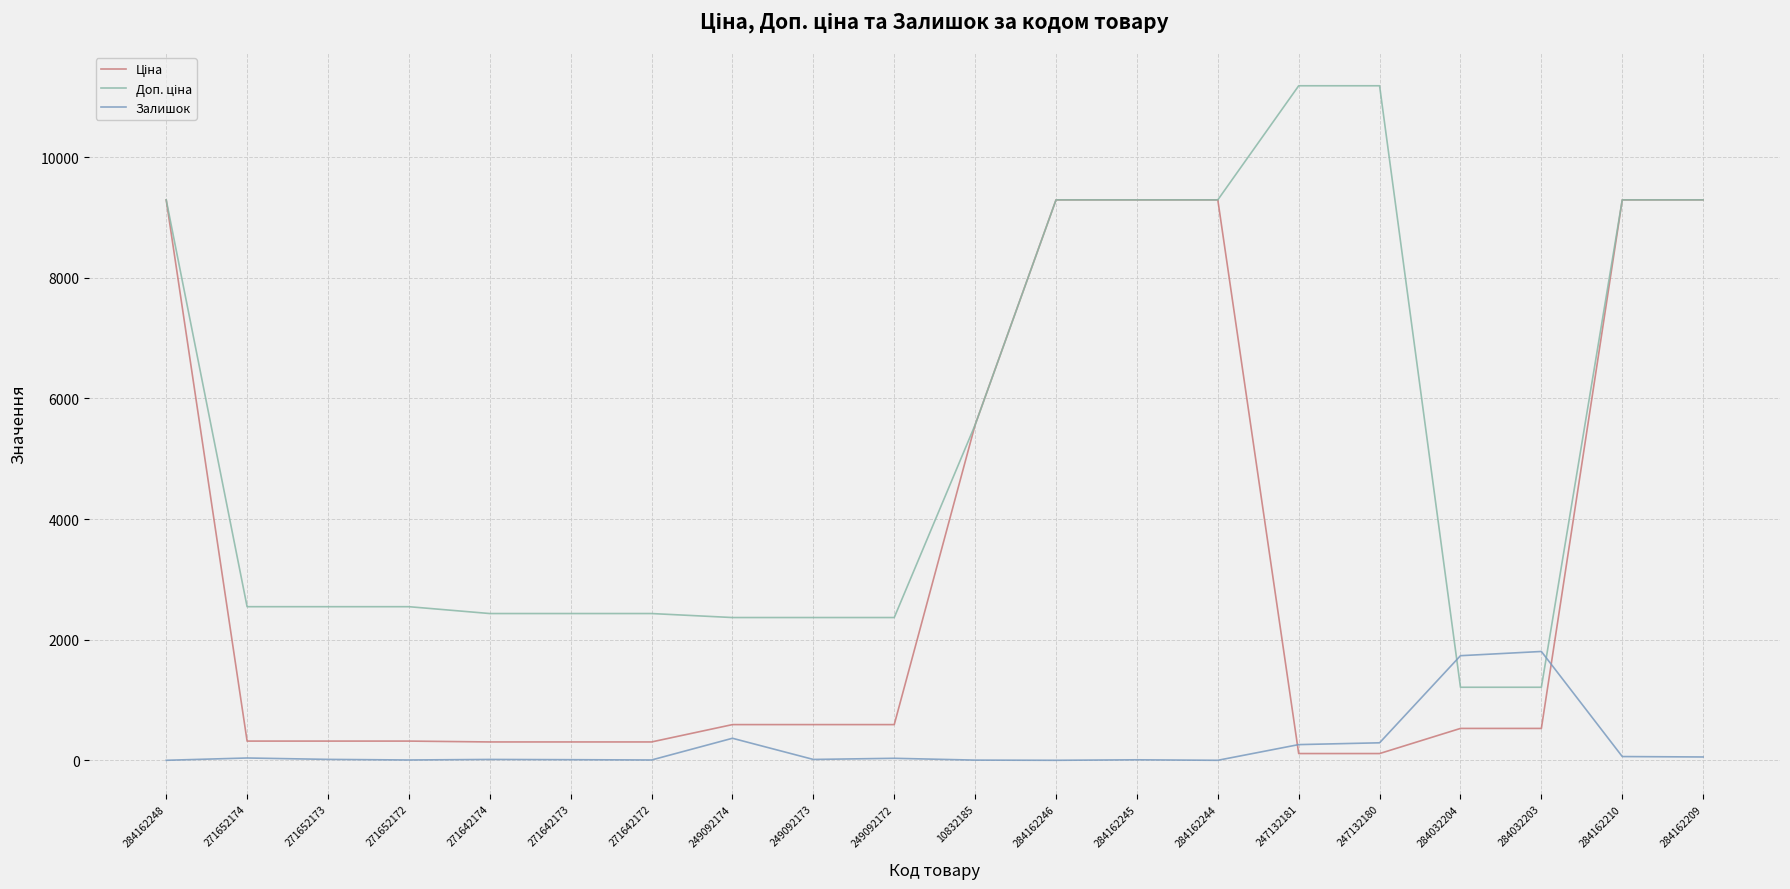

What is the highest value of the Залишок series?

1804.0